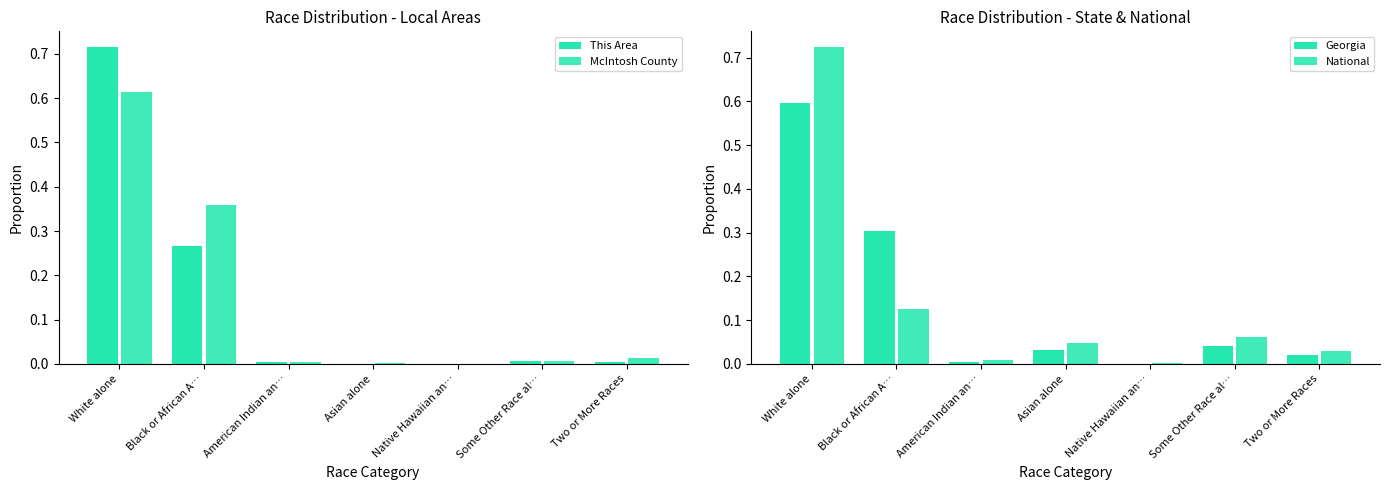

At which category is the sum across all series the highest?

White alone